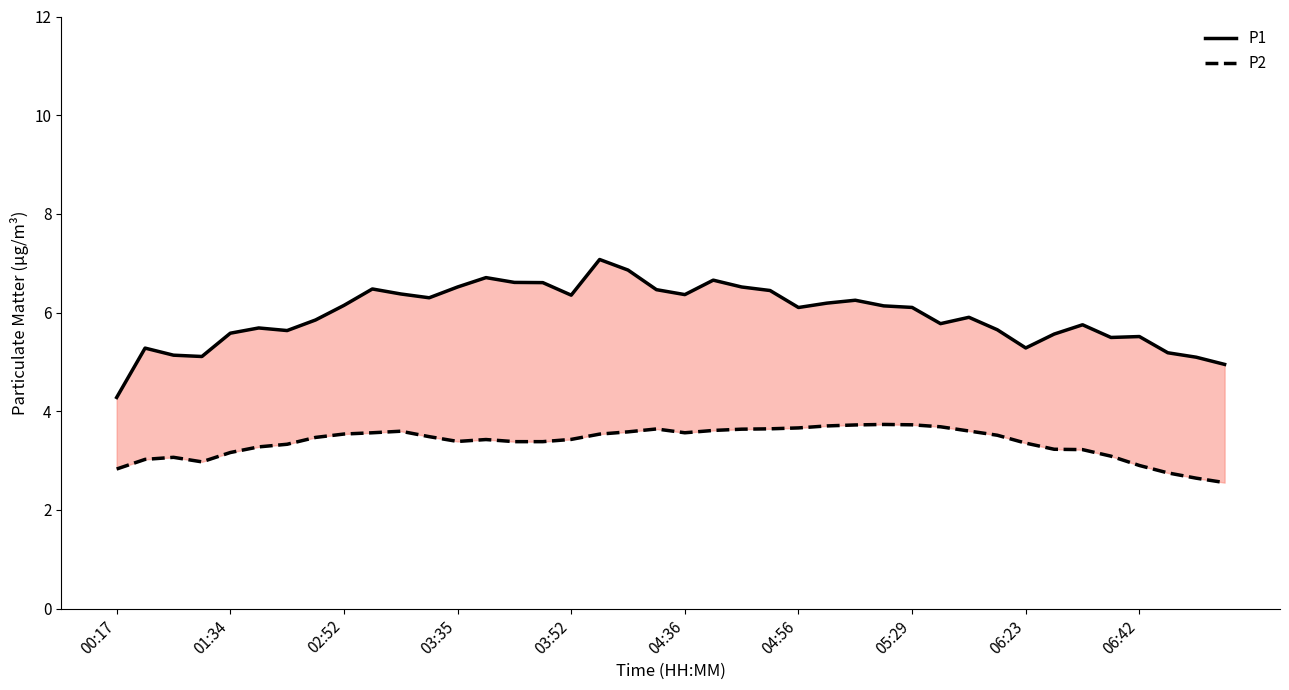

At which label is P1 closest to 5?

39